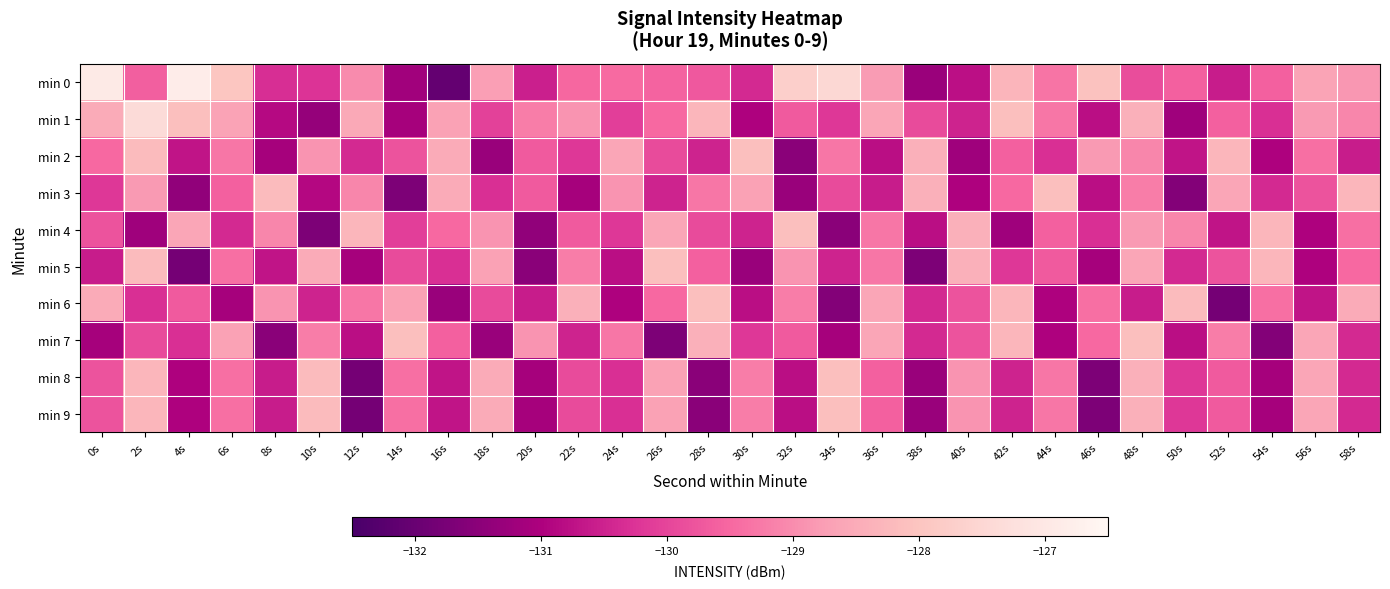

At which category is the sum across all series the highest?

48s